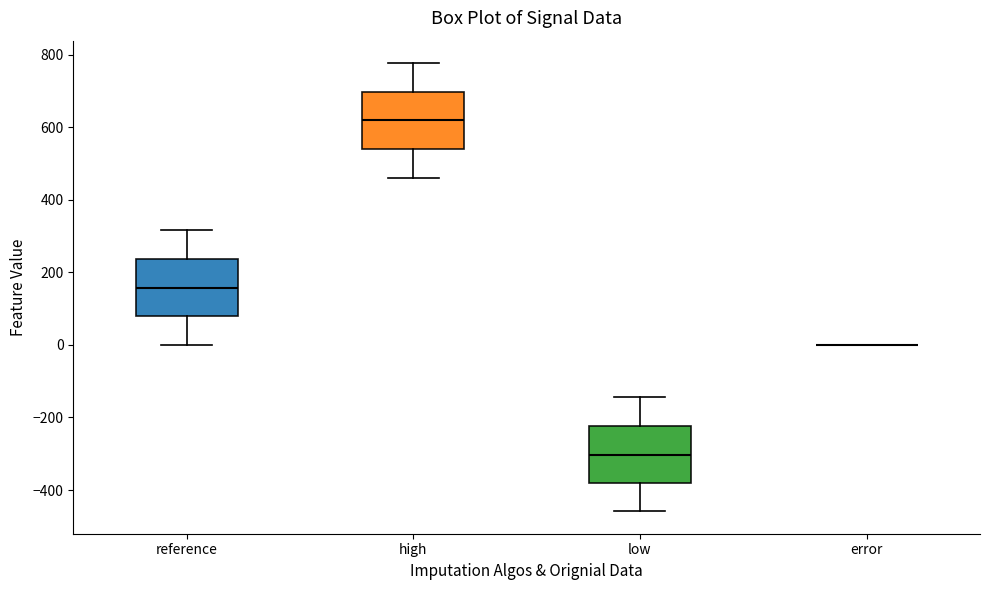

Where is the lower edge of the box for reference on the y-axis? The values are not printed on the chart, so give them approximately, as read against the axis.

80